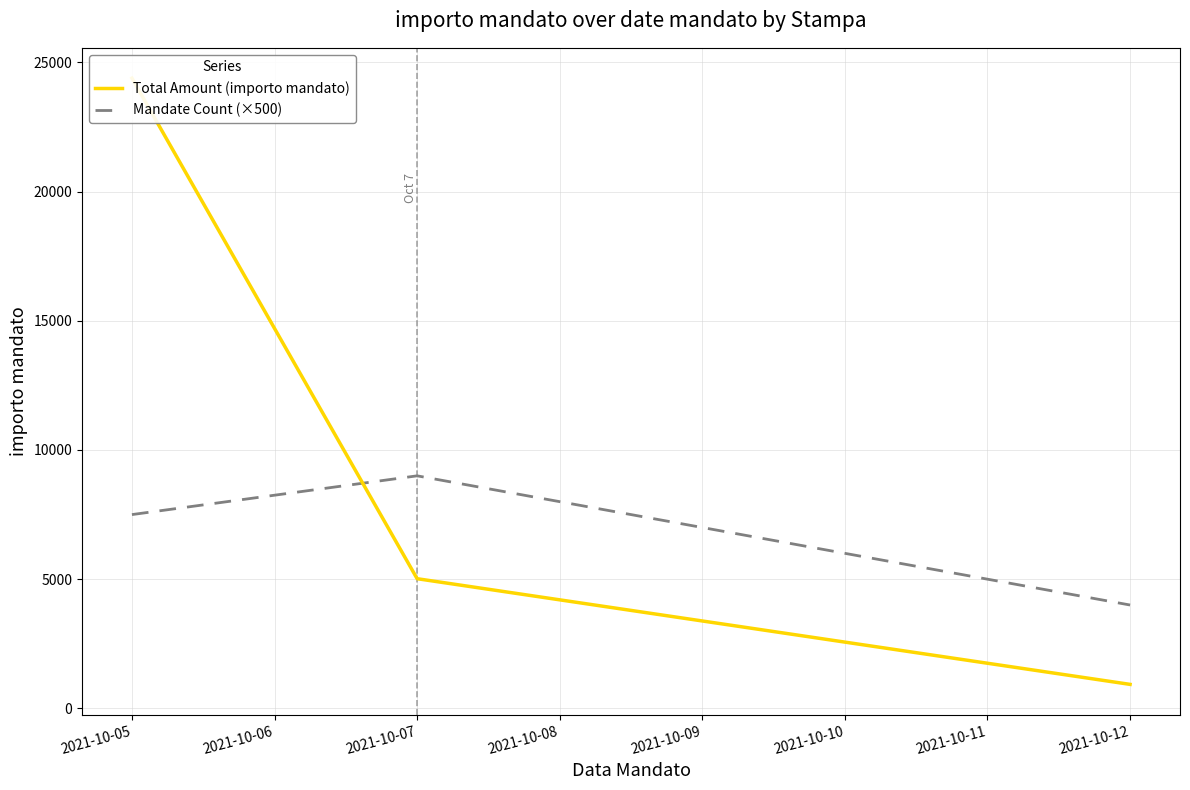

Is this an area chart (filled region under the line)?

No